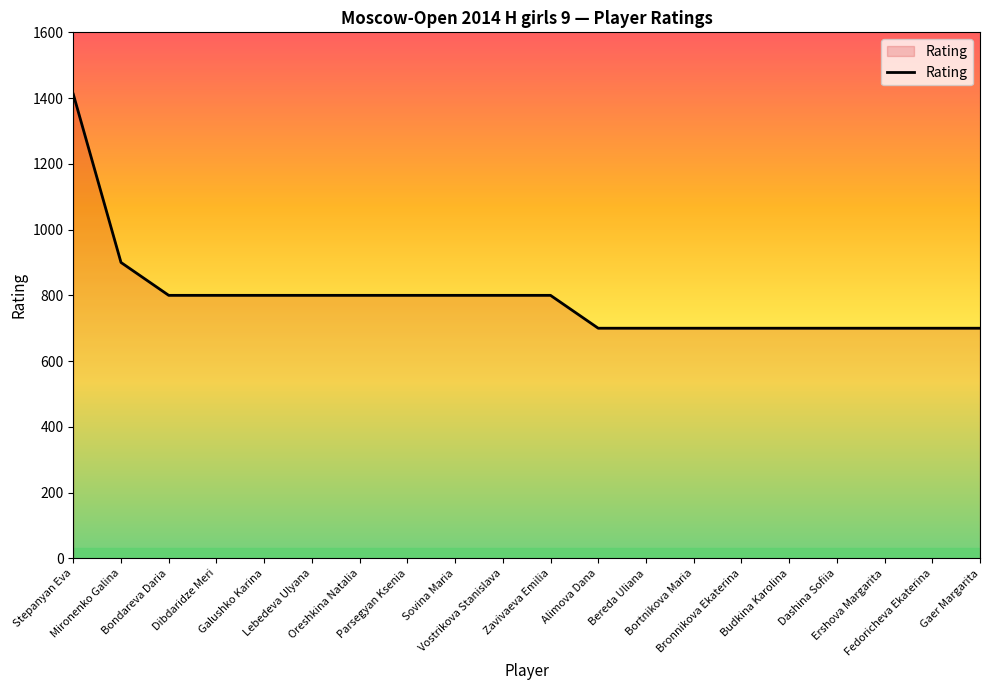

What is the smallest value displayed?

700